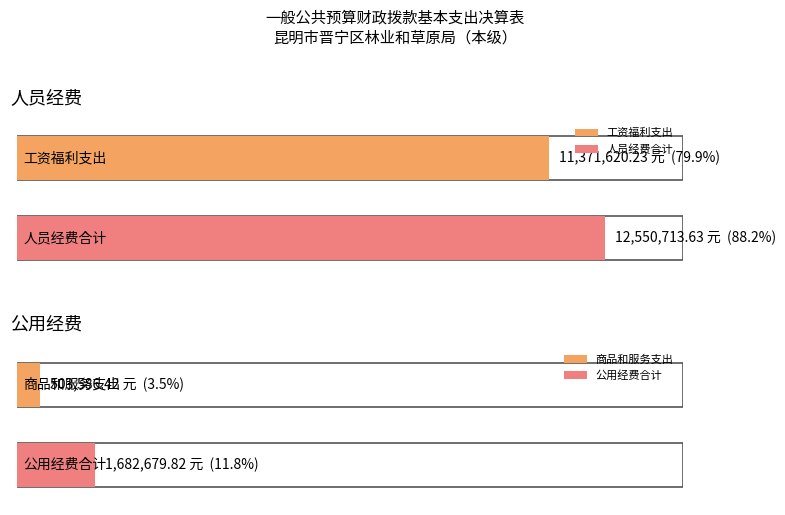

True or false: the data shows 1995721.0 at 对个人和家庭的补助.

False